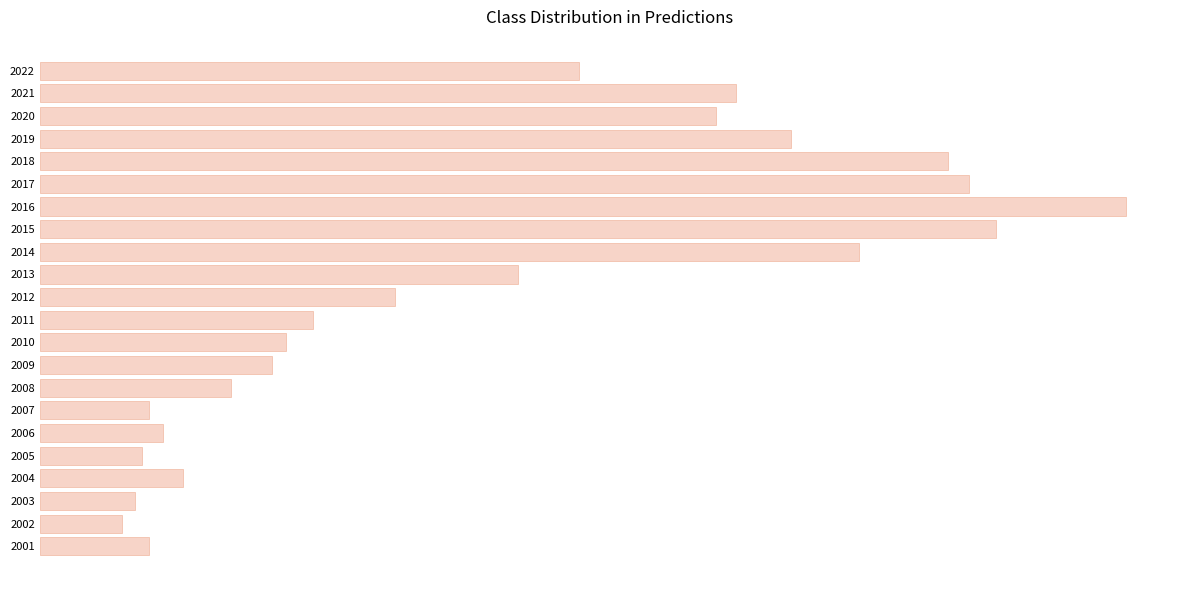

Does the chart contain any negative values?

No